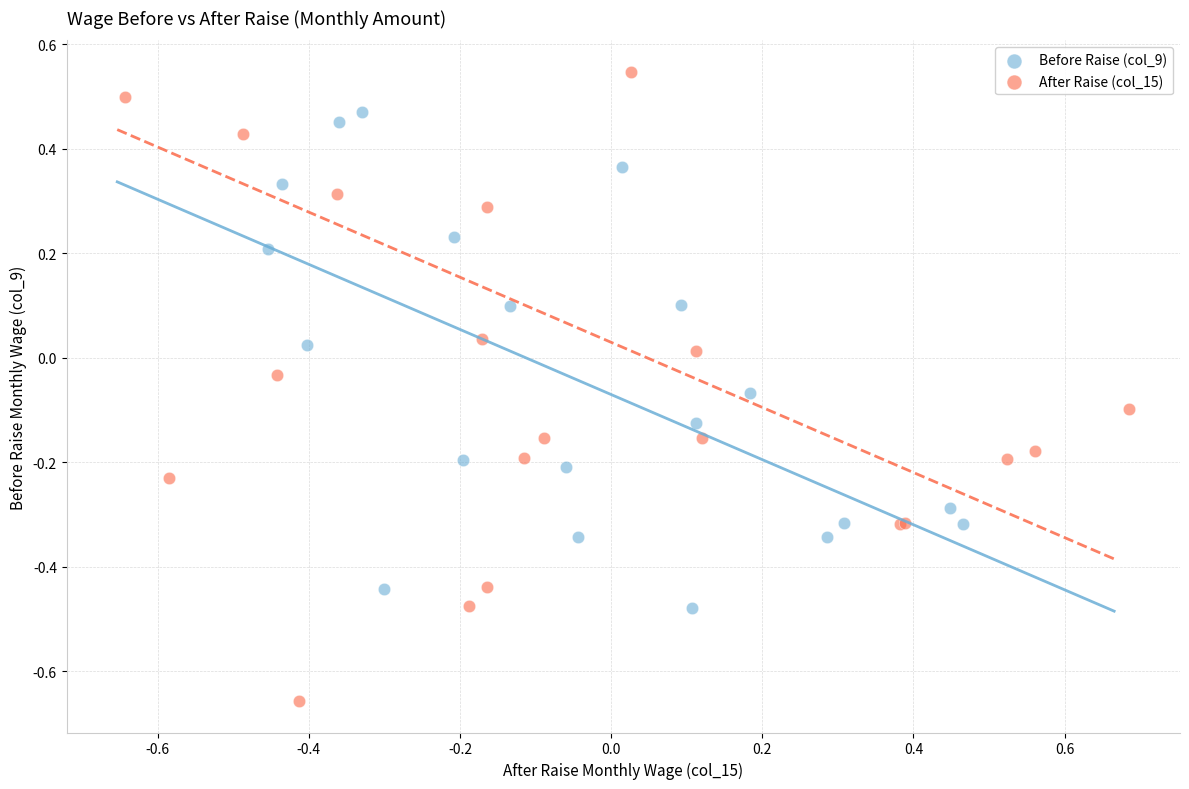

Which series contains the lowest Y value?

After Raise (col_15)